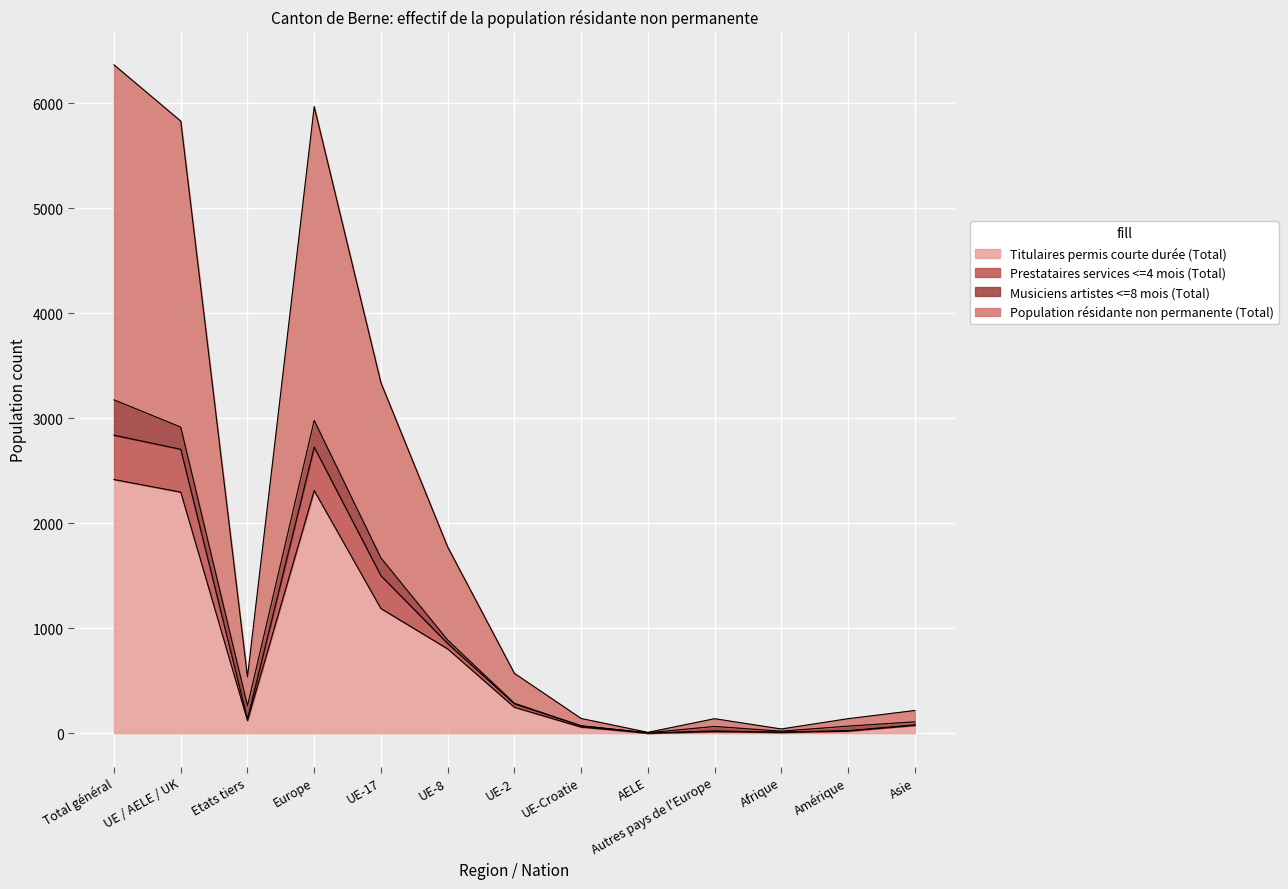

Which series has the widest spread of values?

Population résidante non permanente (Total)